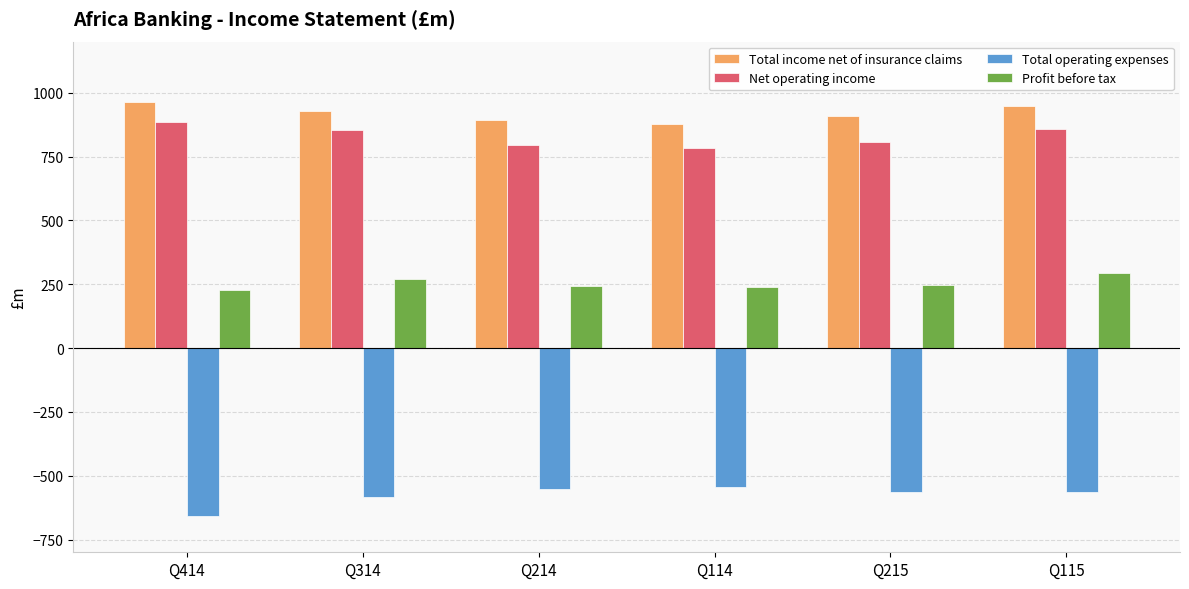

What is the highest value of the Total income net of insurance claims series?

963